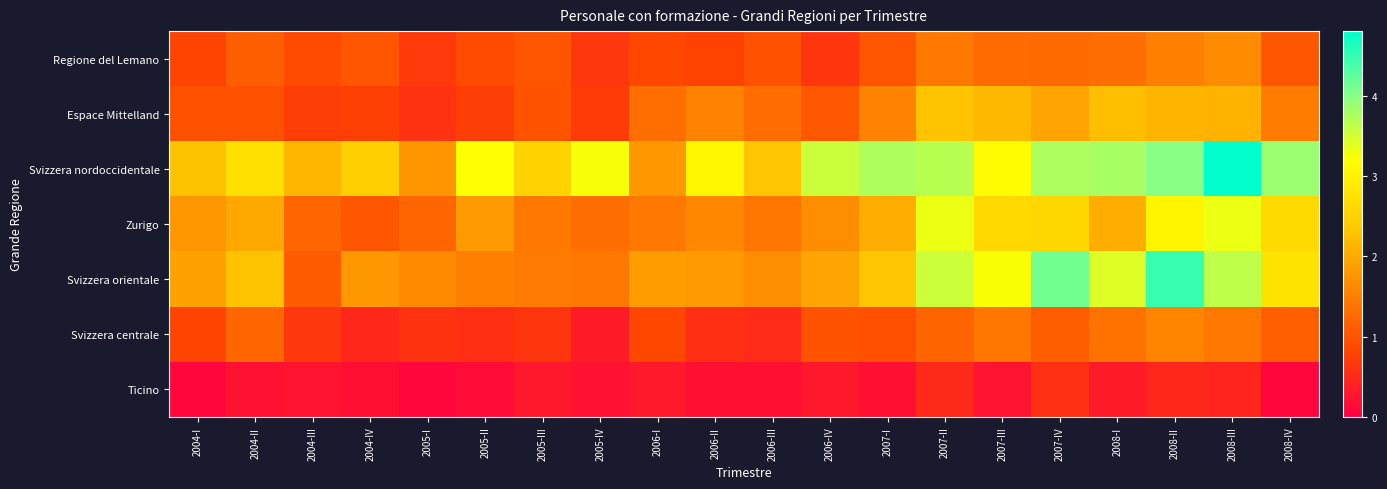

What is the spread (max minus min) of values at 2007-I?

3.5